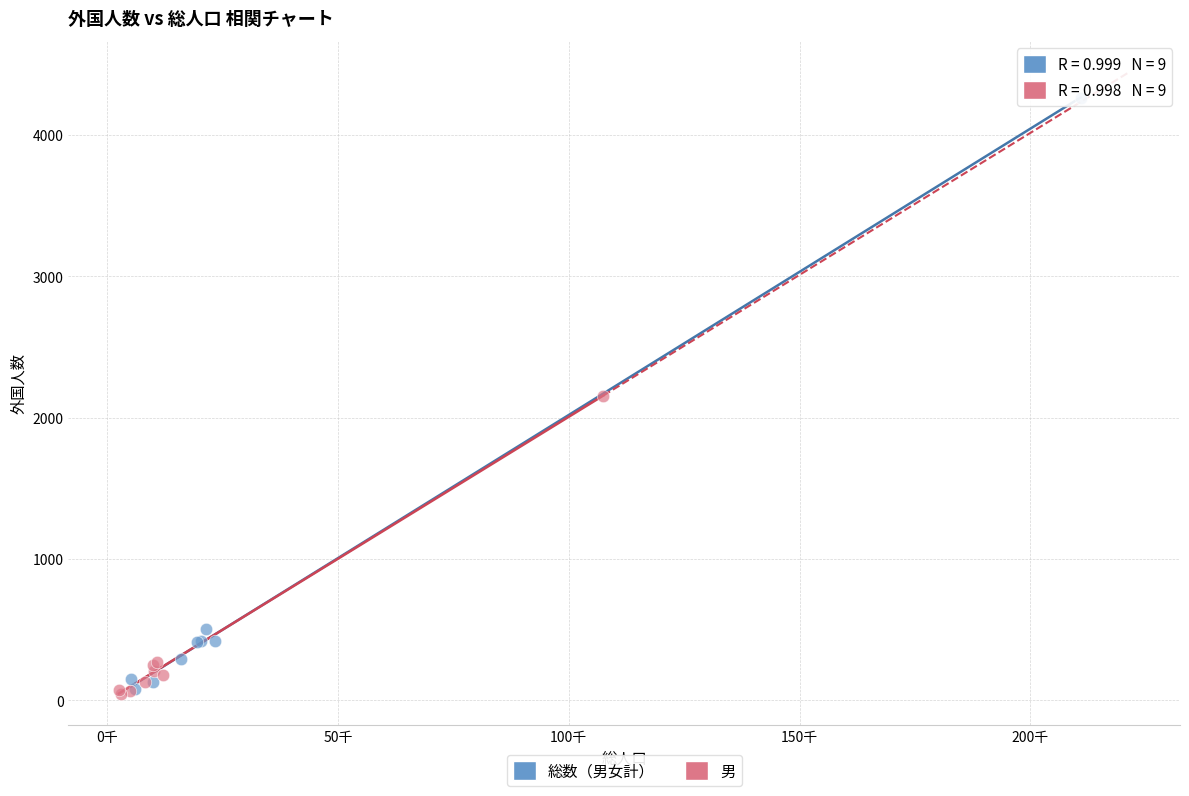

Which series has the largest Y range (max minus min)?

総数（男女計）